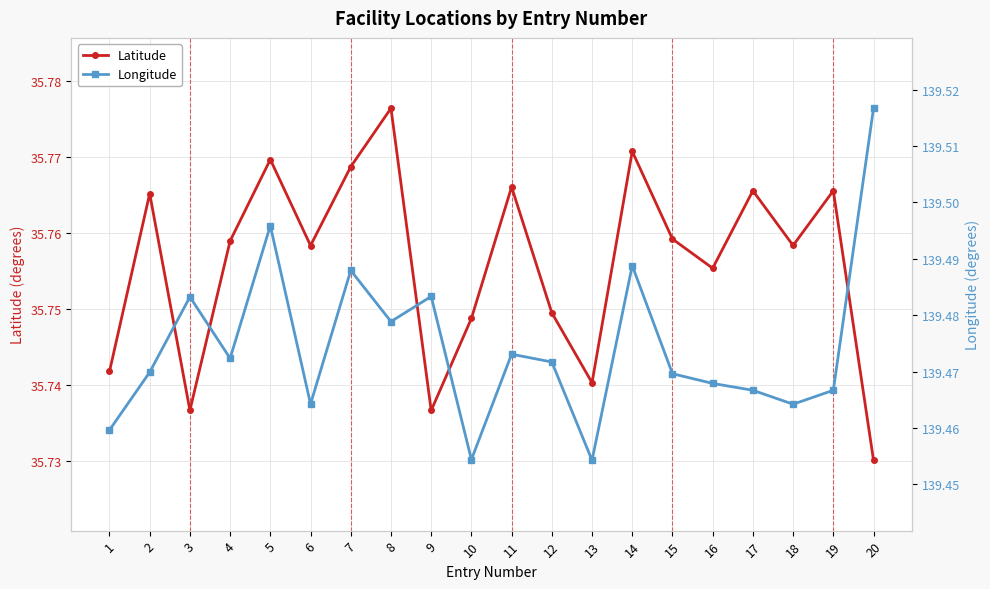

Reading left to right, transcribe all the data shown in this chart.

Latitude: 35.7	35.8	35.7	35.8	35.8	35.8	35.8	35.8	35.7	35.7	35.8	35.7	35.7	35.8	35.8	35.8	35.8	35.8	35.8	35.7
Longitude: 139.5	139.5	139.5	139.5	139.5	139.5	139.5	139.5	139.5	139.5	139.5	139.5	139.5	139.5	139.5	139.5	139.5	139.5	139.5	139.5